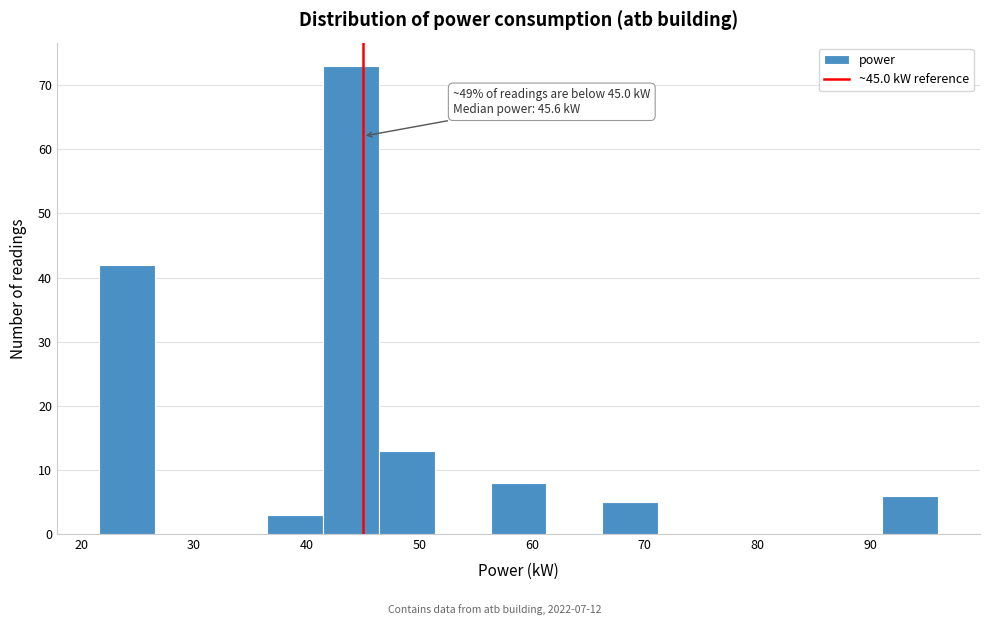

Over which range of the x-axis is the bar tallest?

41 to 46